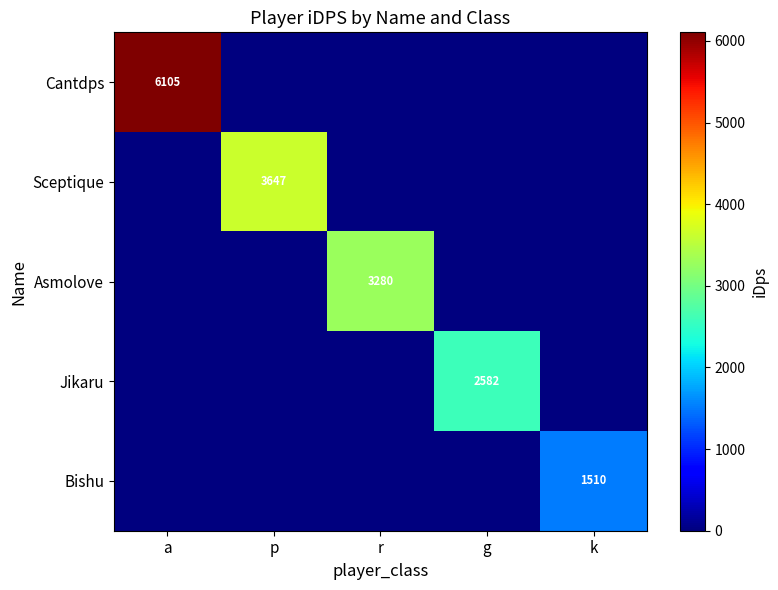

The Asmolove series shows 4281 at r. True or false?

False